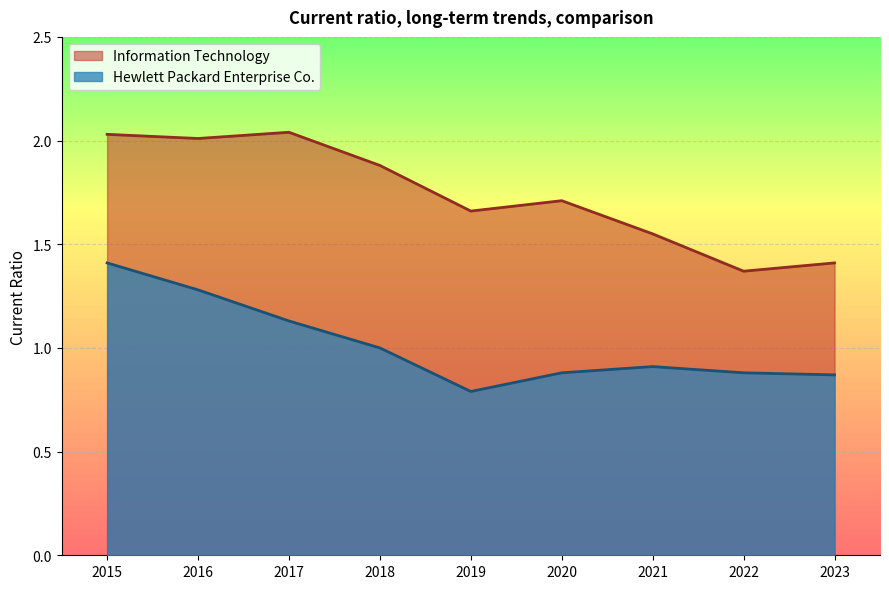

The value of Hewlett Packard Enterprise Co. at 2020 is 0.9. True or false?

True